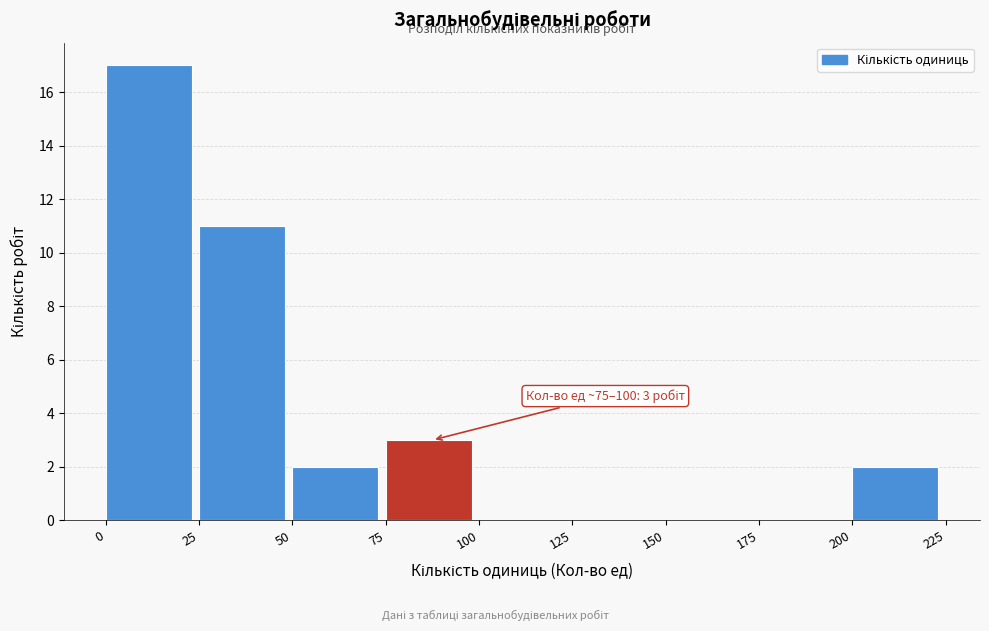

Over which range of the x-axis is the bar tallest?

0 to 25